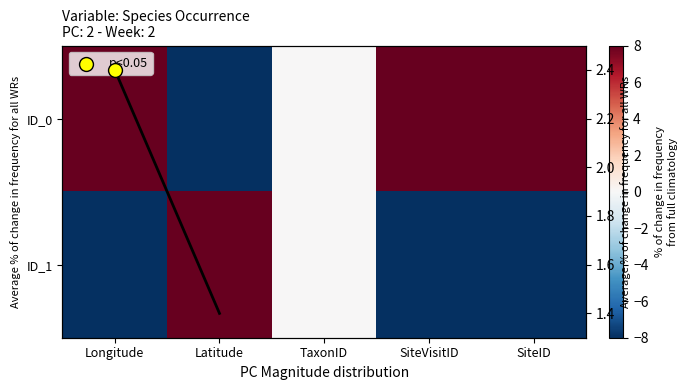

Rank the categories by ID_1 value from highest to lowest.

Latitude, TaxonID, Longitude, SiteVisitID, SiteID